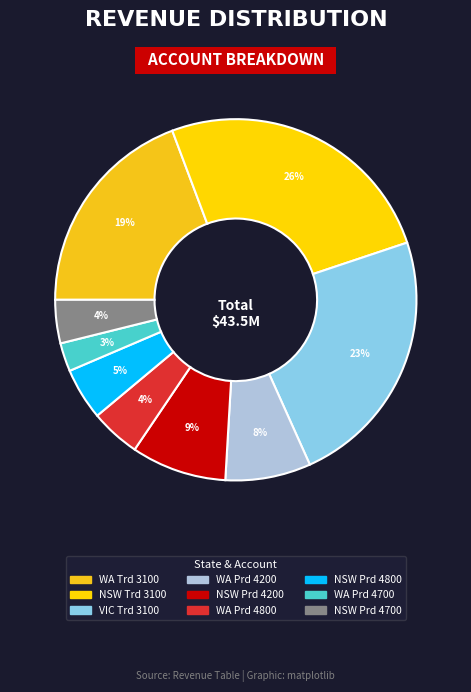

Count the number of slices in the pie.

9